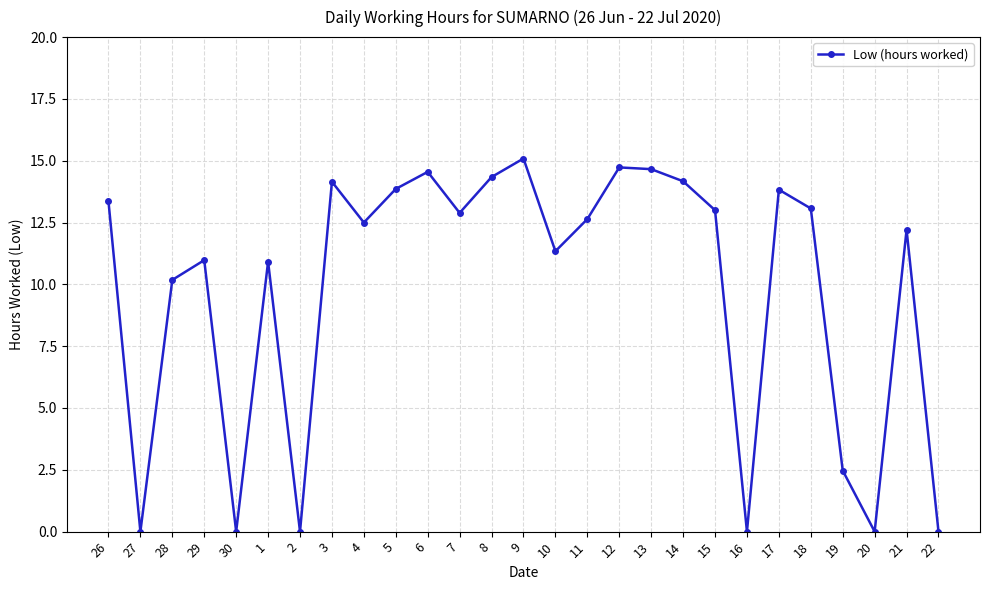

How many points are higher than both their immediate neighbors (excluding endpoints)?

8